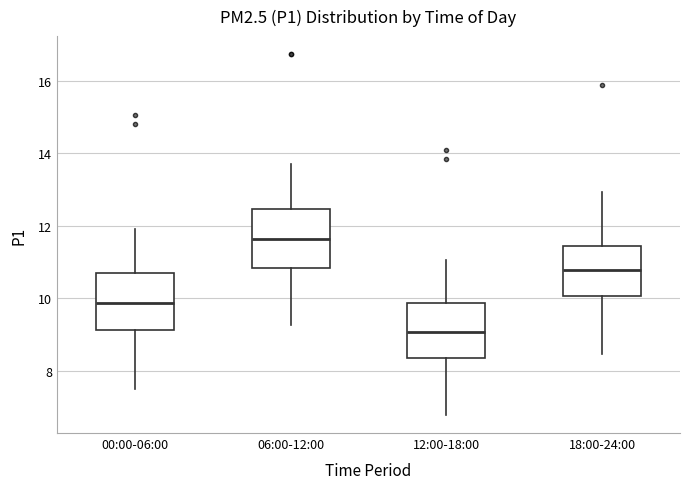

Which box's median line is the highest?

06:00-12:00